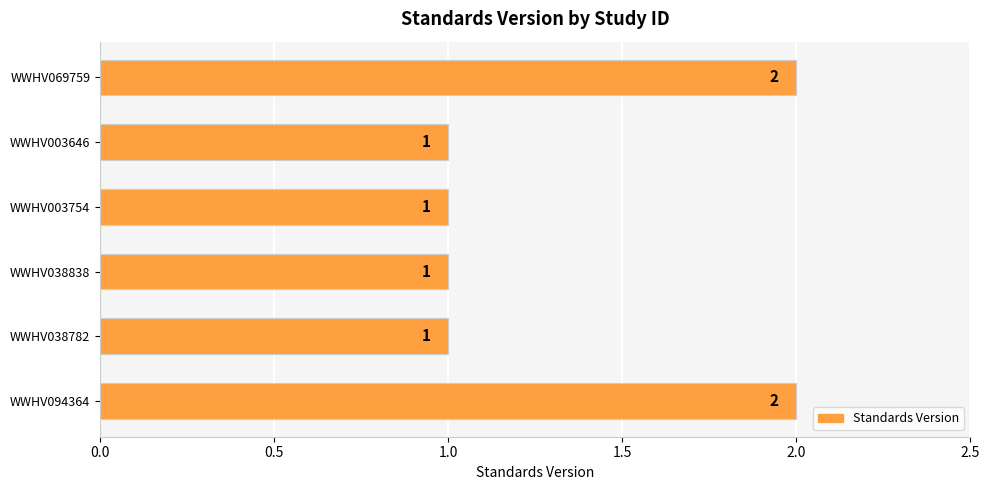

Are the bars horizontal?

Yes